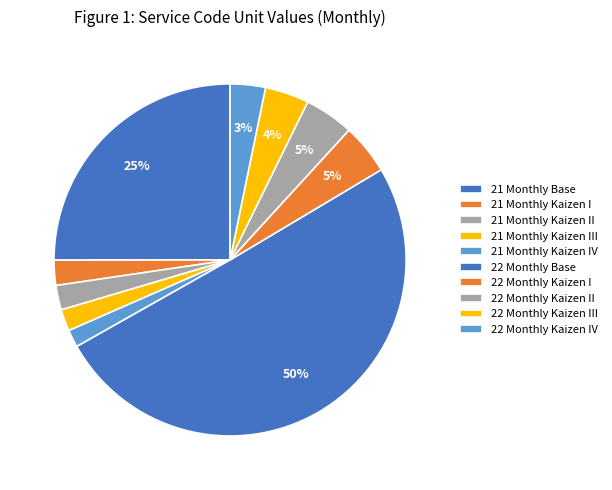

How many slices are in this pie chart?

10